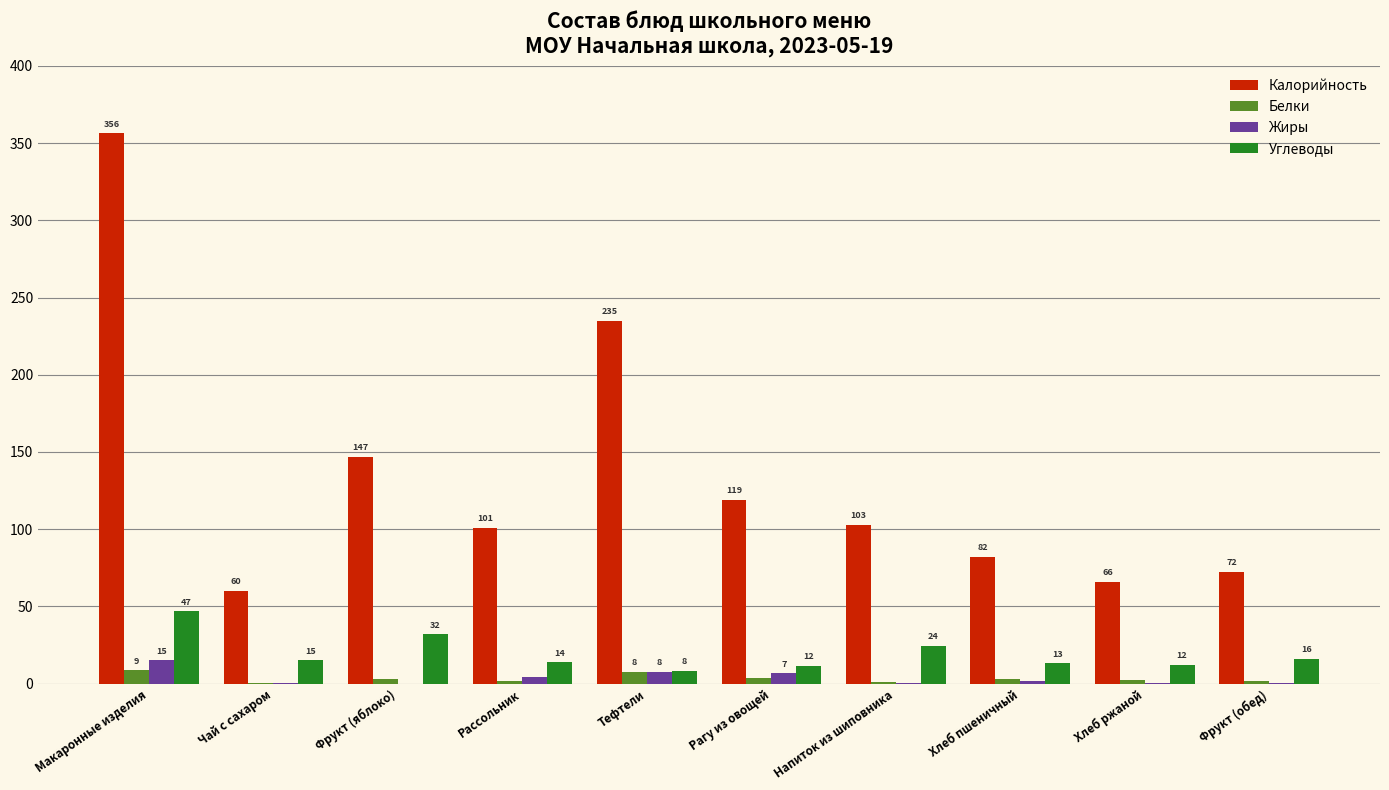

How many data points does each series have?

10